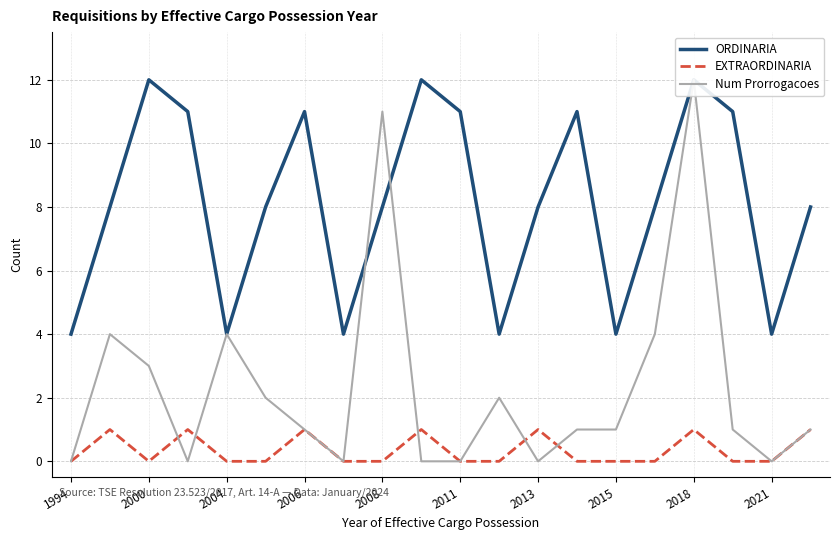

Does the chart display data point markers on the line(s)?

No